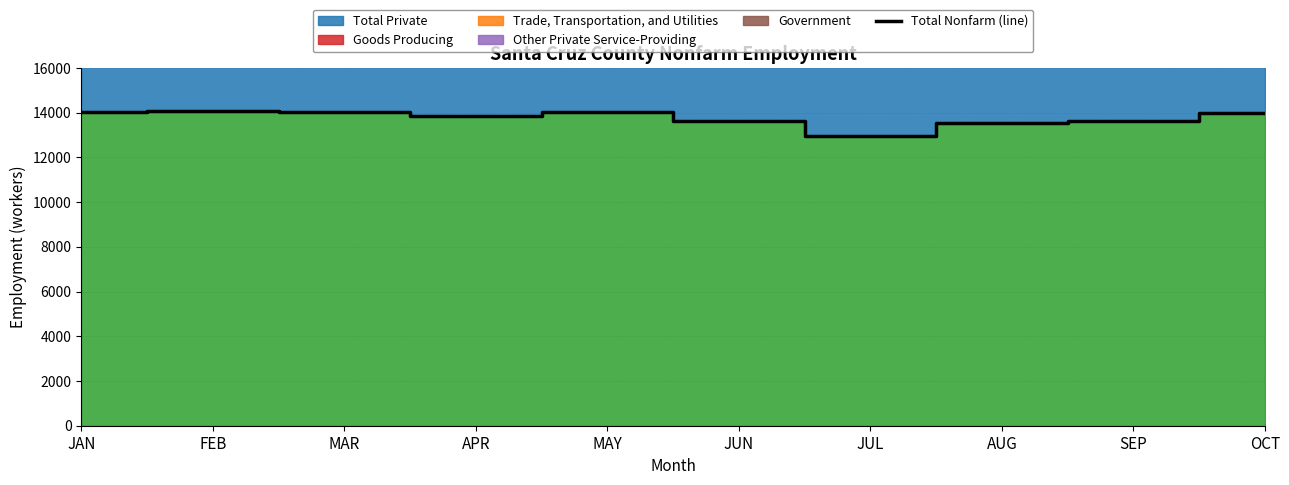

Rank the categories by value from highest to lowest.

FEB, MAR, JAN, MAY, OCT, APR, JUN, SEP, AUG, JUL